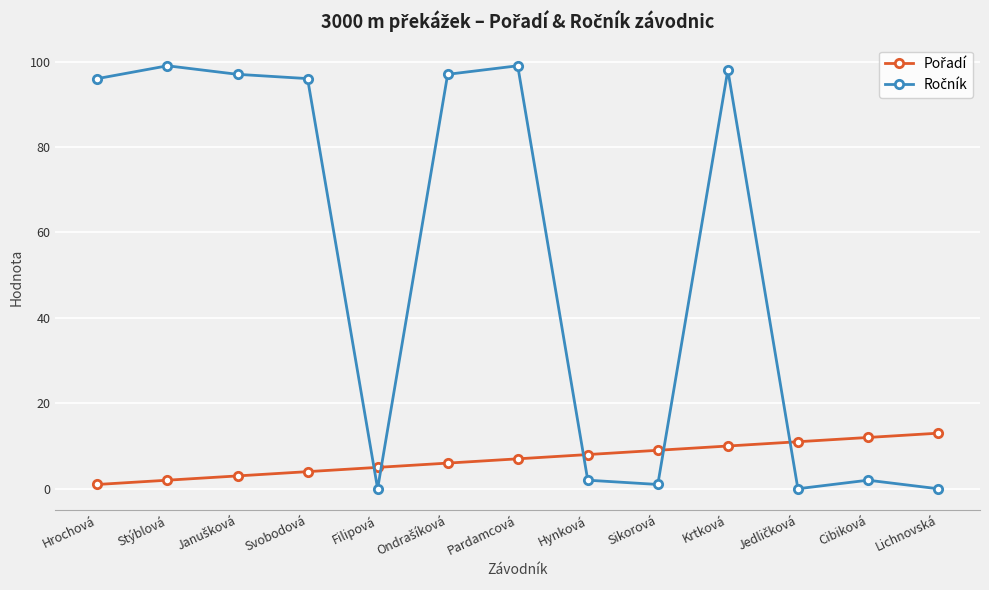

Does the chart display data point markers on the line(s)?

Yes